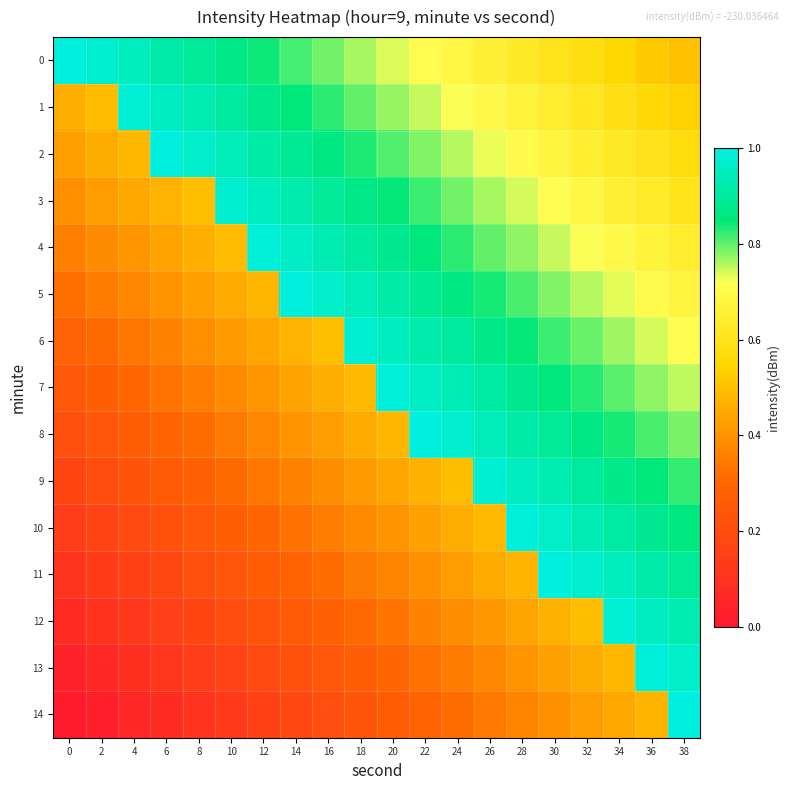

What is the spread (max minus min) of values at 38?

0.5